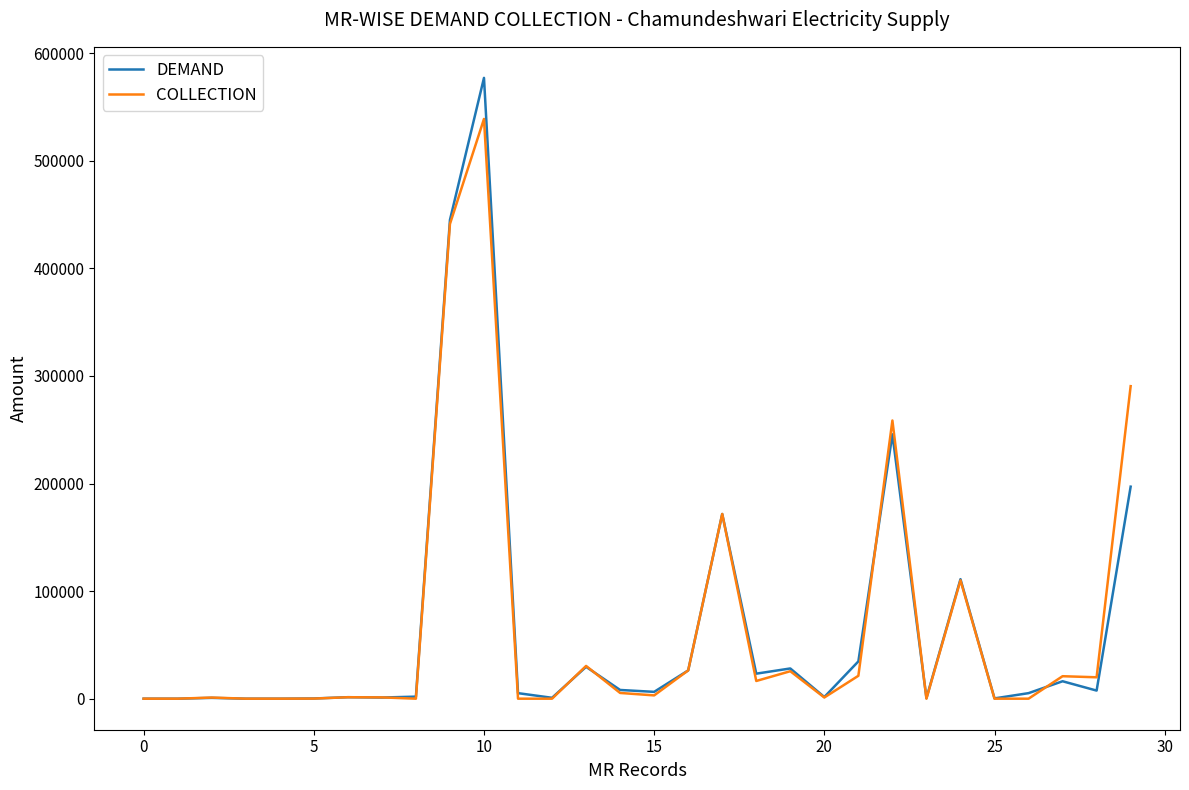

What is the highest value of the DEMAND series?

577151.4